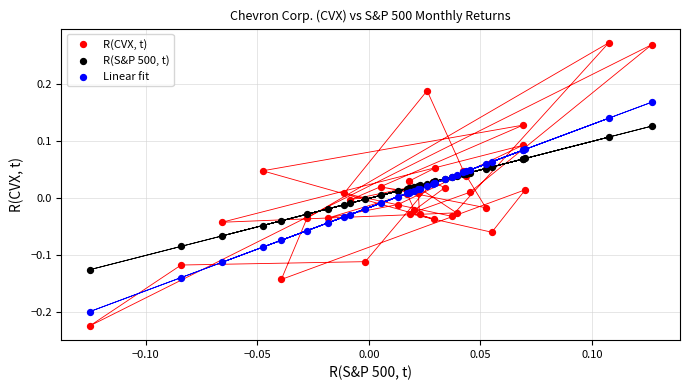

Which series has the widest spread of Y values?

R(CVX, t)